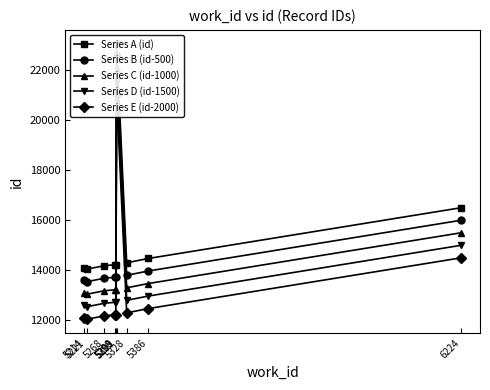

What is the spread (max minus min) of values at 6224?

2000